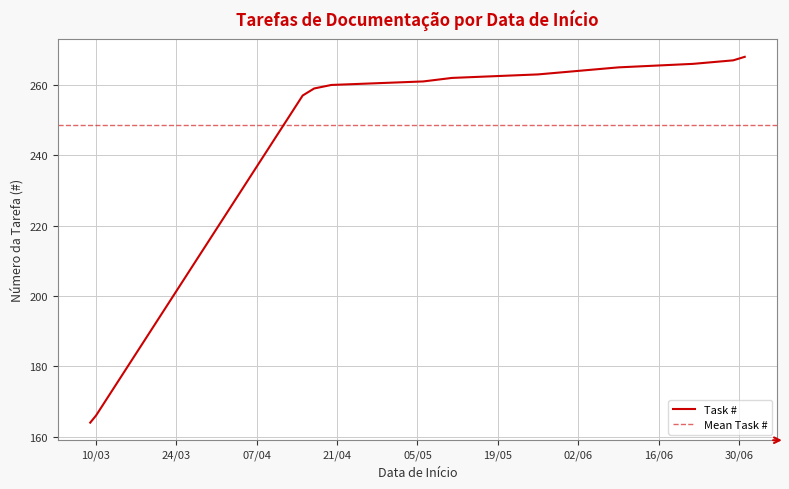

What is the difference between the maximum and minimum values?

104